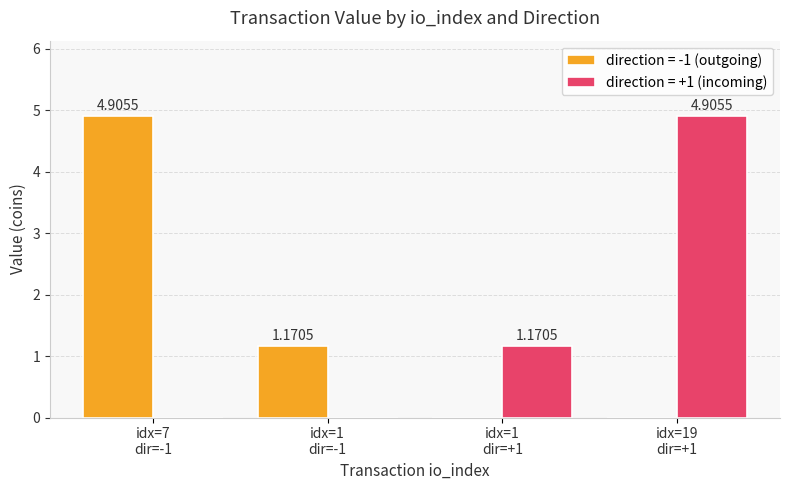

What is the sum of all direction = +1 (incoming) values?

6.1